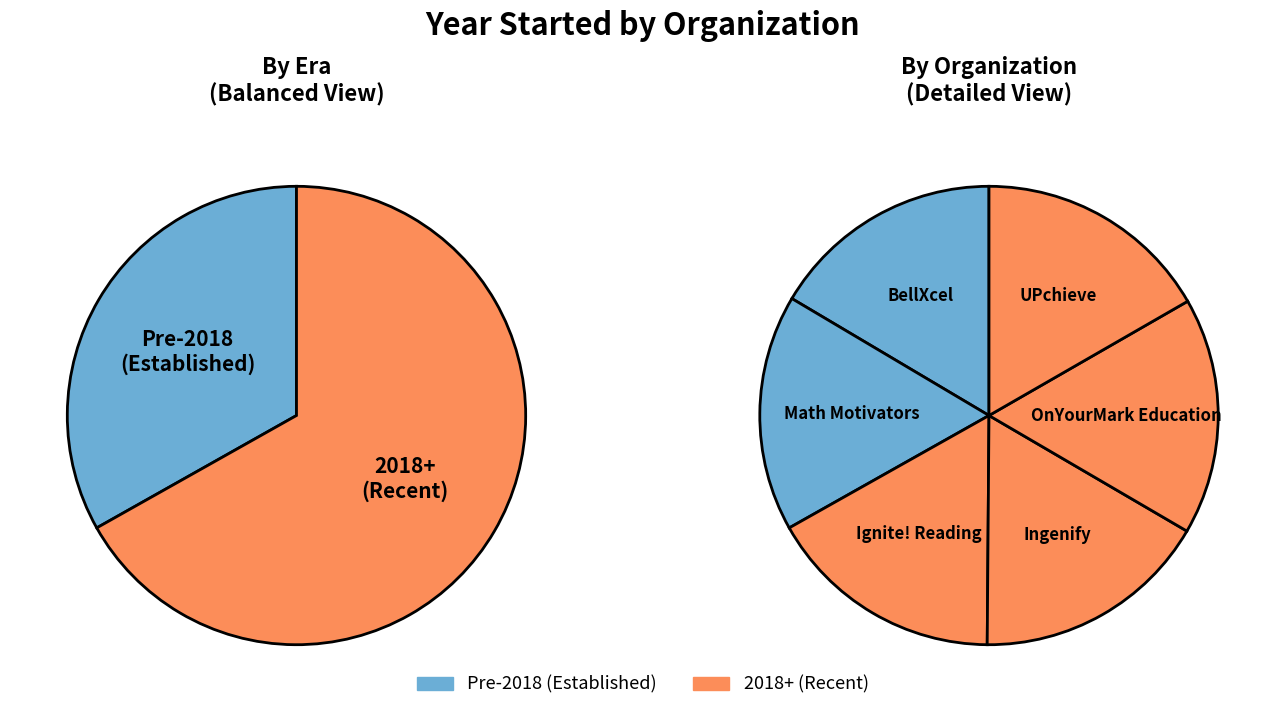

What percentage is the Ignite! Reading slice, to the nearest percent?

17%